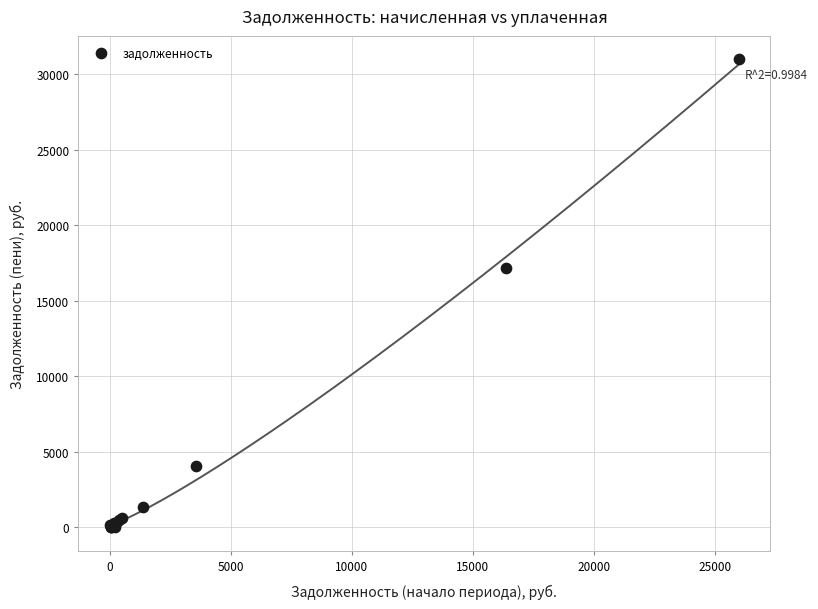

What Y value in the scatter plot is closest to 15491?

17179.7